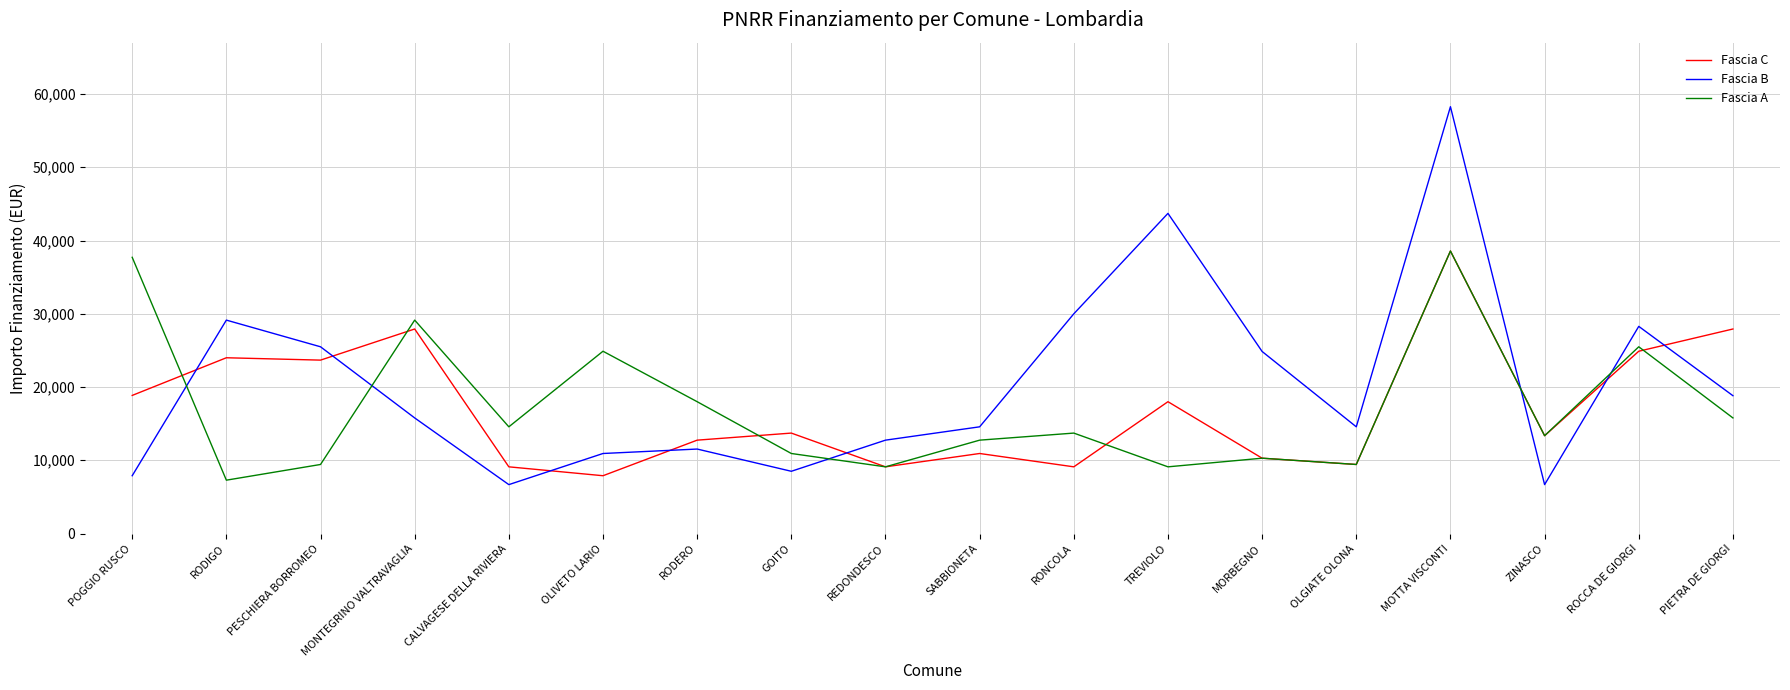

What is the lowest value of the Fascia A series?

7284